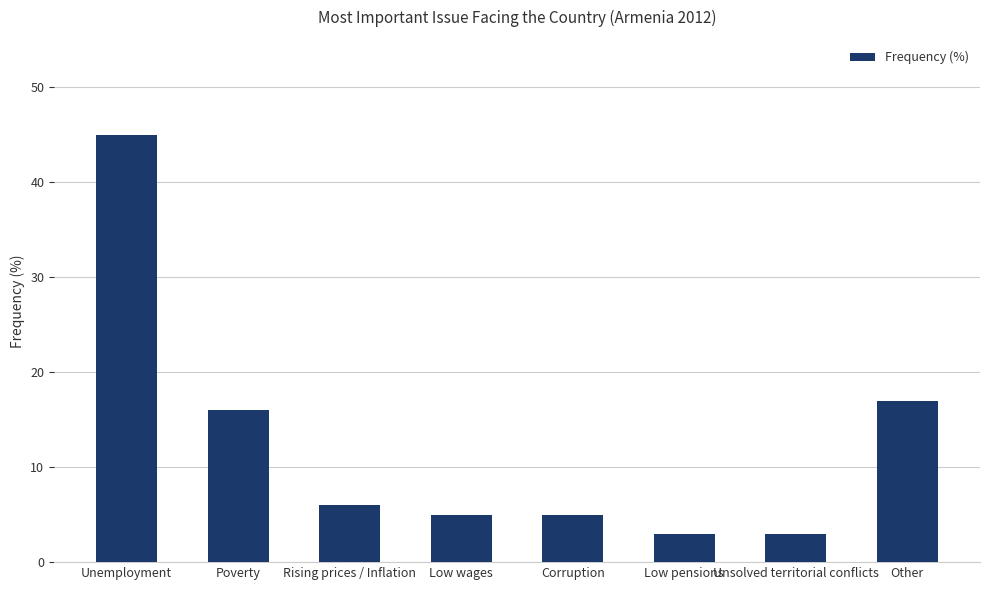

What is the difference between the values at Poverty and Unemployment?

29